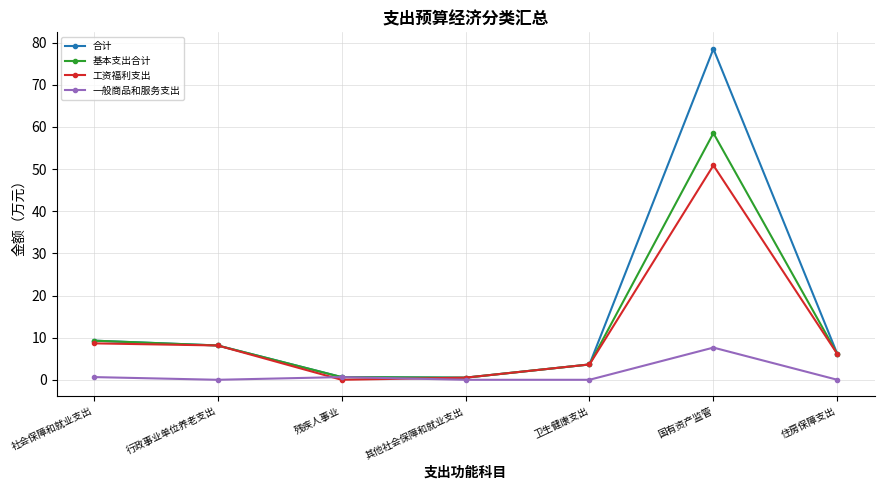

Where is 合计 nearest to the value 39?

社会保障和就业支出